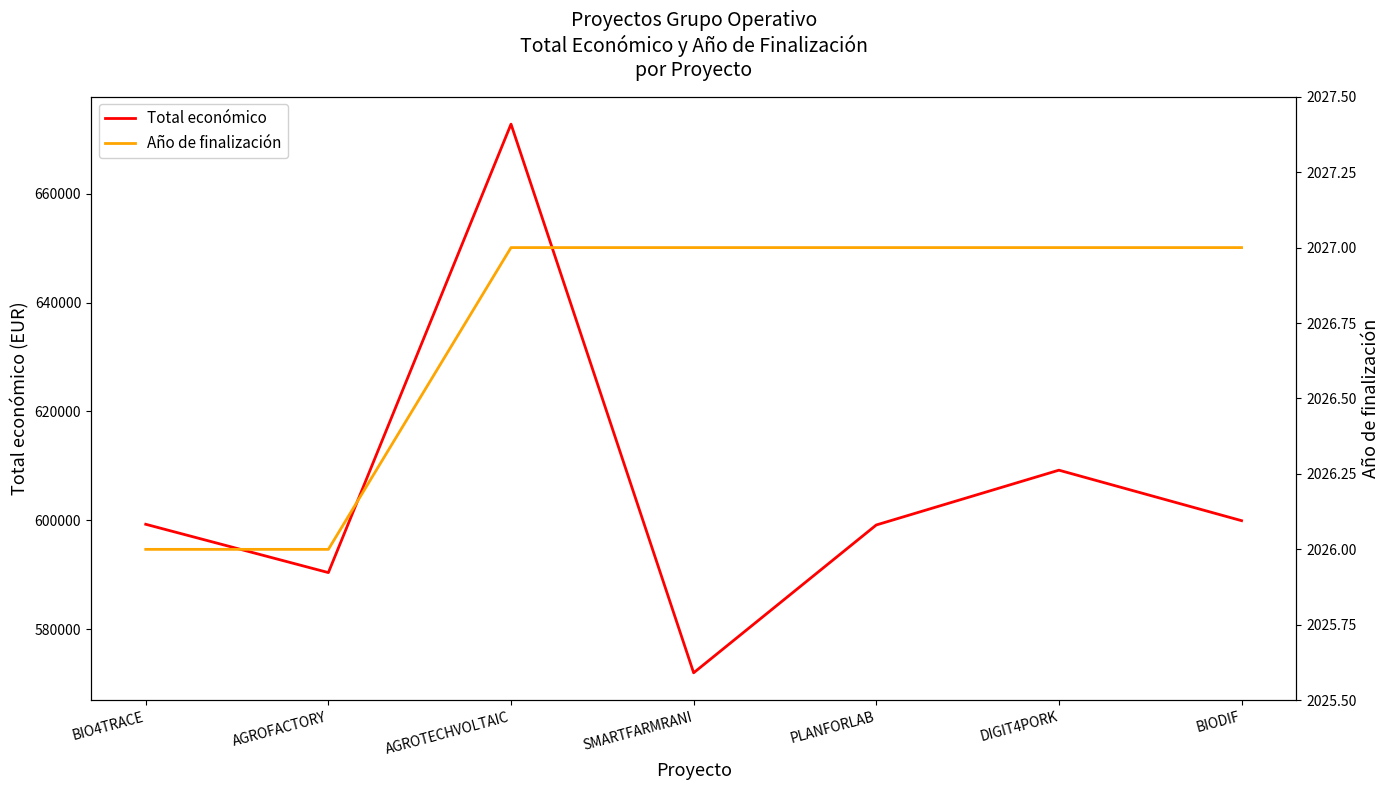

Rank the series by their average value, from highest to lowest.

Total económico, Año de finalización